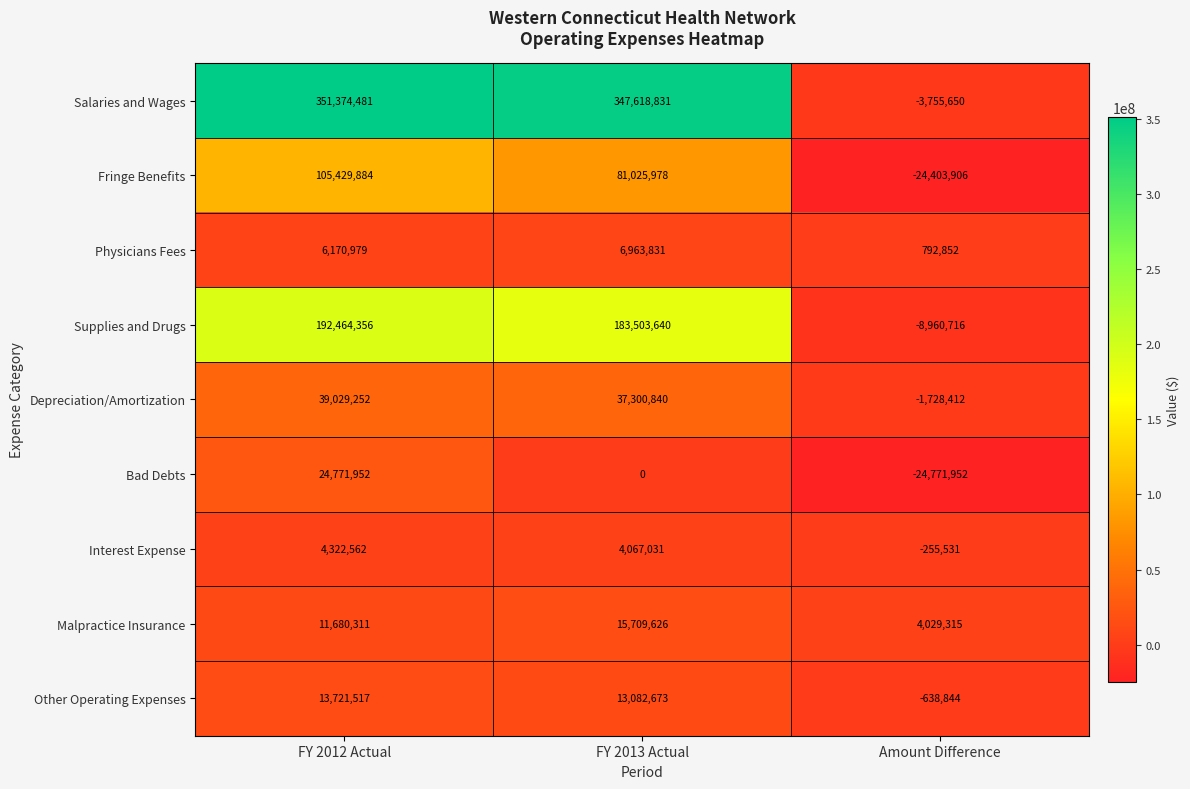

Count the number of data series in this chart.

9